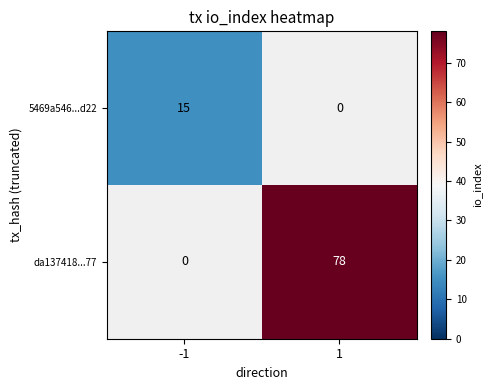

The value of da137418...77 at 1 is 29.8. True or false?

False